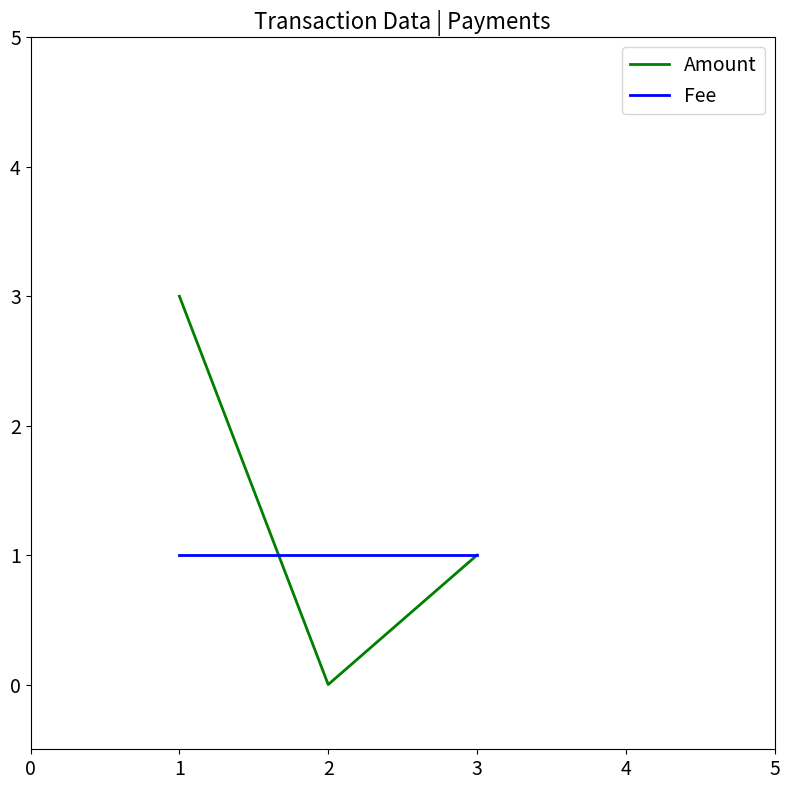

Which series has the largest range (max minus min)?

Amount